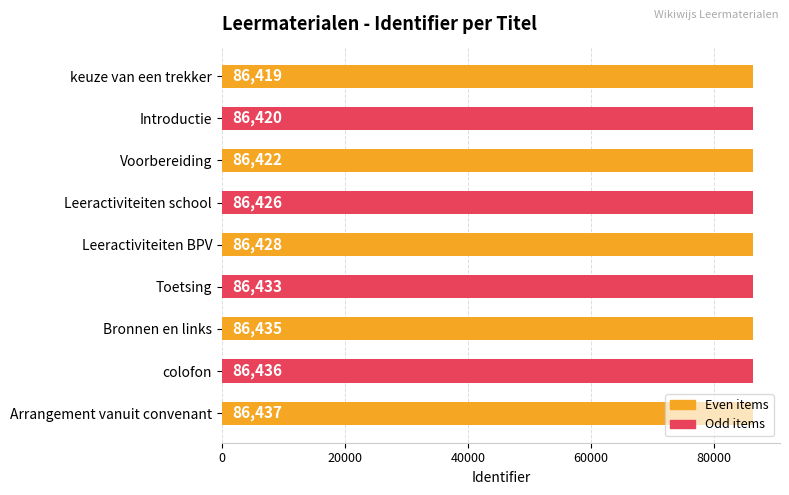

What is the value of the 8th bar from the left?

86436